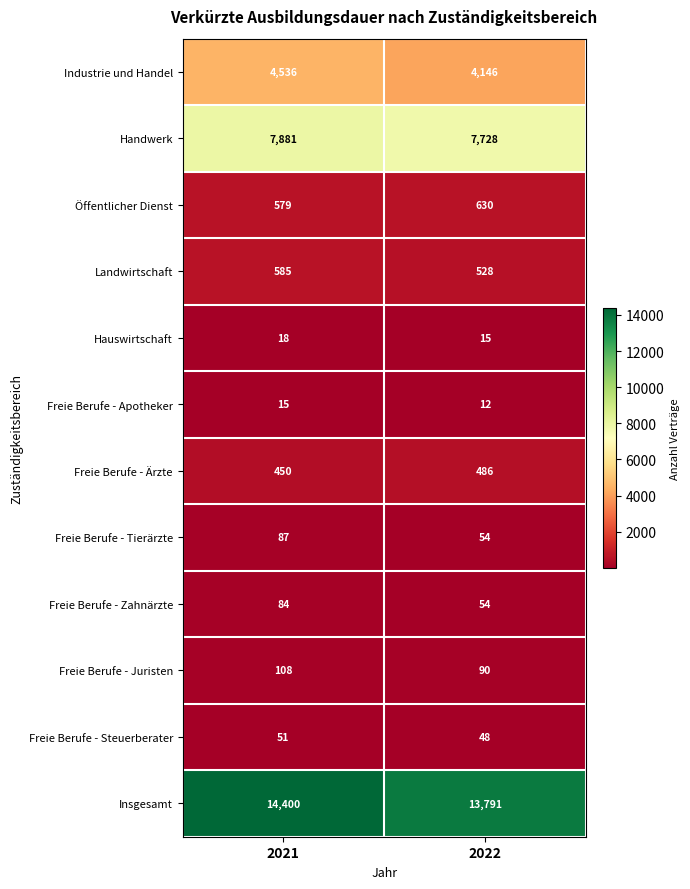

Reading left to right, transcribe all the data shown in this chart.

Industrie und Handel: 2021=4536	2022=4146
Handwerk: 2021=7881	2022=7728
Öffentlicher Dienst: 2021=579	2022=630
Landwirtschaft: 2021=585	2022=528
Hauswirtschaft: 2021=18	2022=15
Freie Berufe - Apotheker: 2021=15	2022=12
Freie Berufe - Ärzte: 2021=450	2022=486
Freie Berufe - Tierärzte: 2021=87	2022=54
Freie Berufe - Zahnärzte: 2021=84	2022=54
Freie Berufe - Juristen: 2021=108	2022=90
Freie Berufe - Steuerberater: 2021=51	2022=48
Insgesamt: 2021=14400	2022=13791